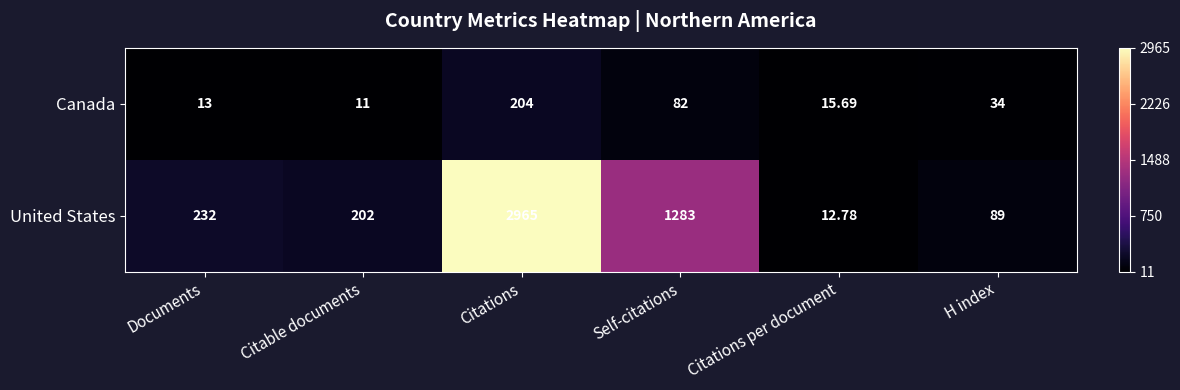

Which series has the largest range (max minus min)?

United States